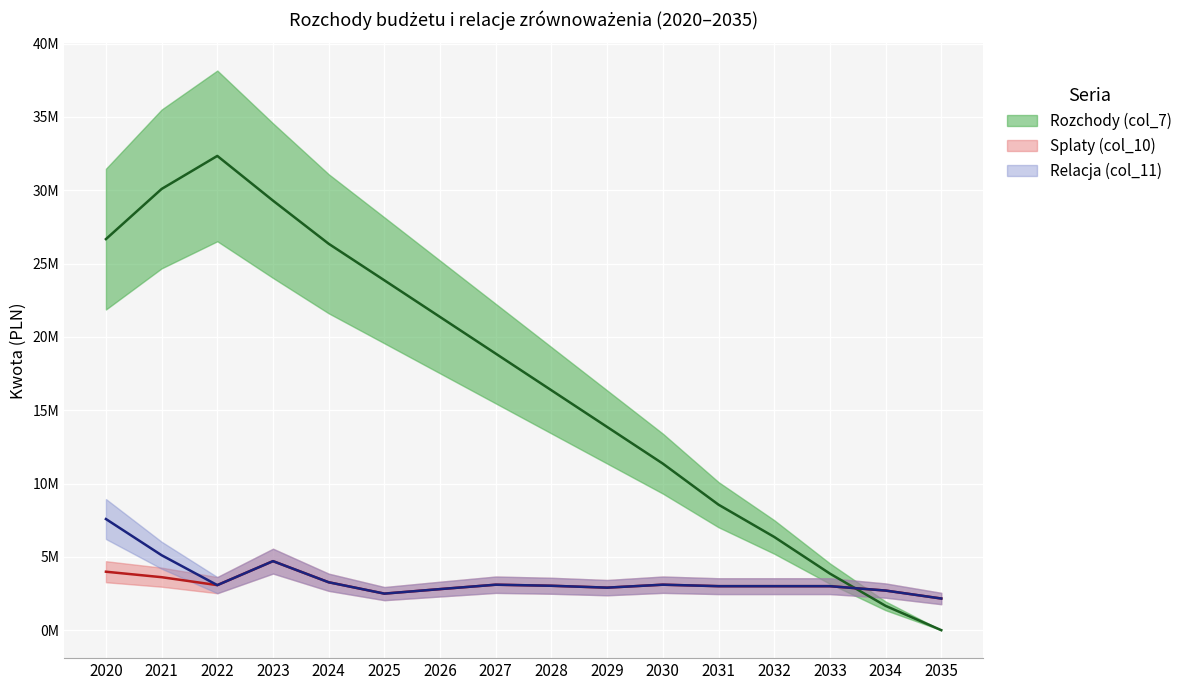

What is the total value across all series at 2030?

17558726.9